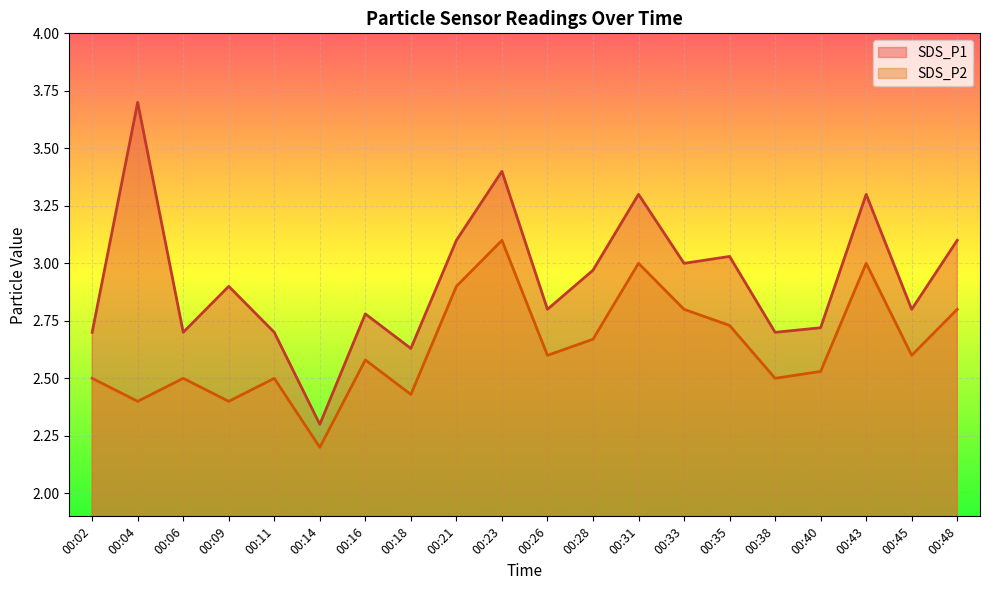

How many lines are shown in the chart?

2